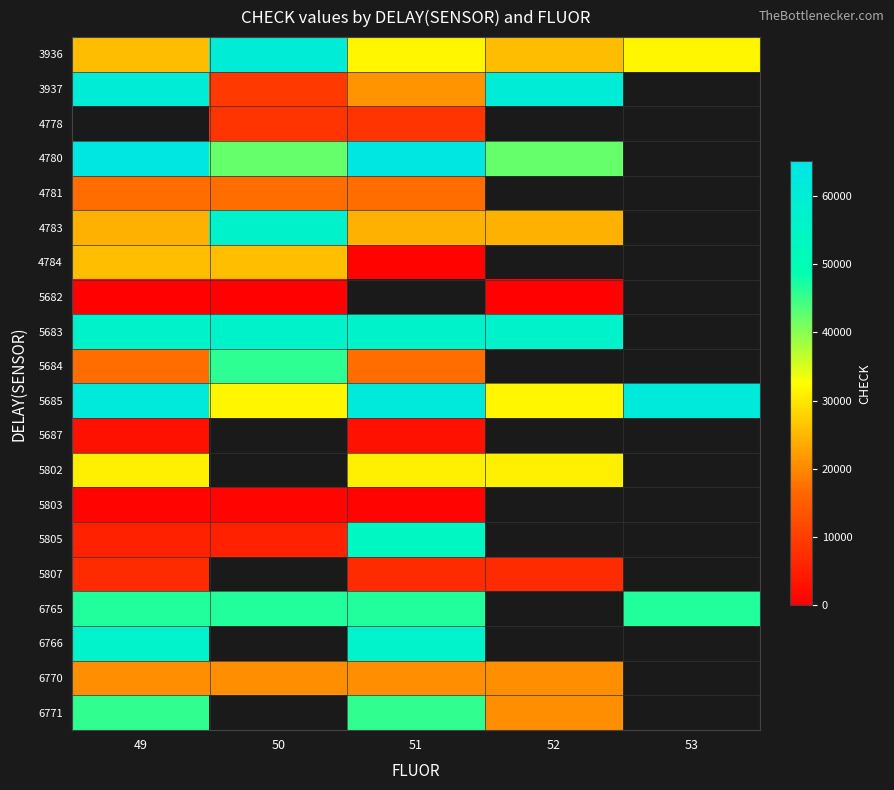

At which label does 3937 reach its minimum?

50